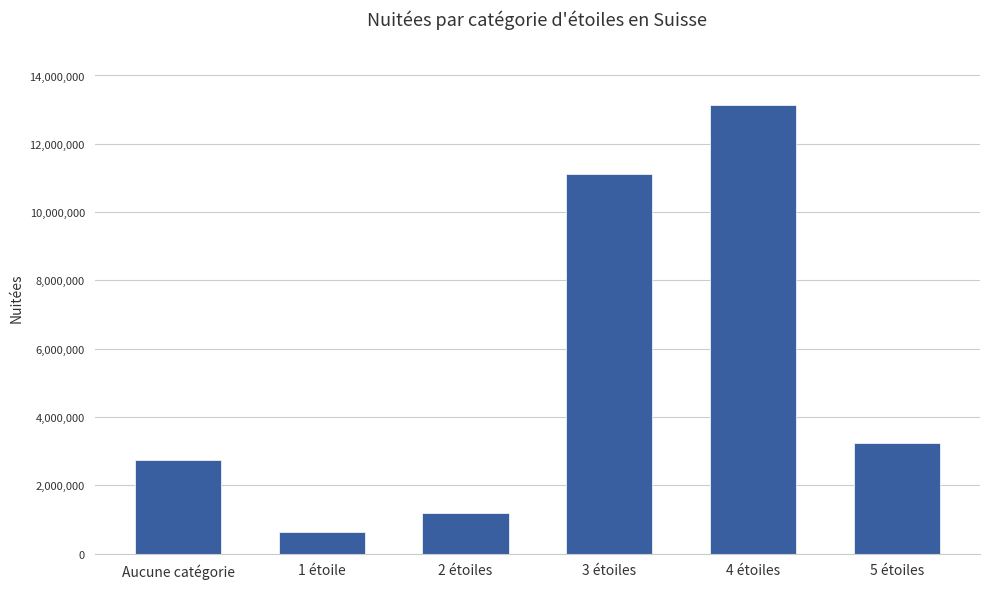

What is the approximate value at 3 étoiles?

11115142